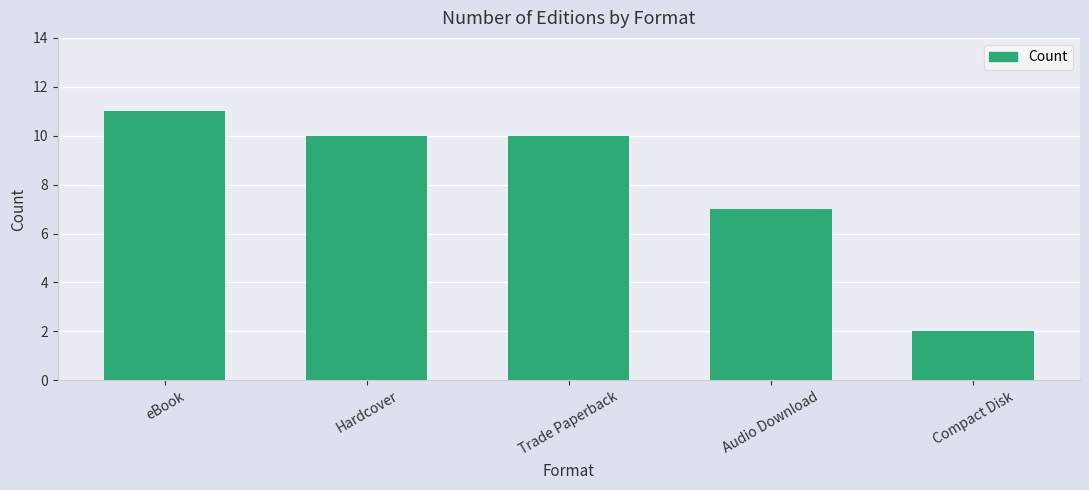

Between Compact Disk and Trade Paperback, which is larger?

Trade Paperback